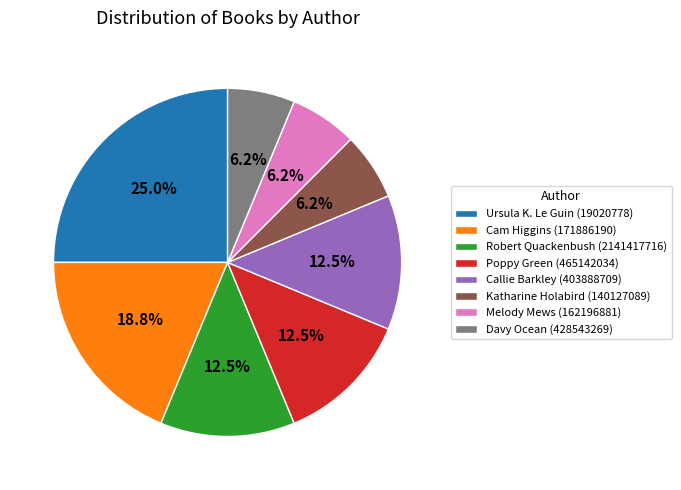

How many segments does this pie chart have?

8